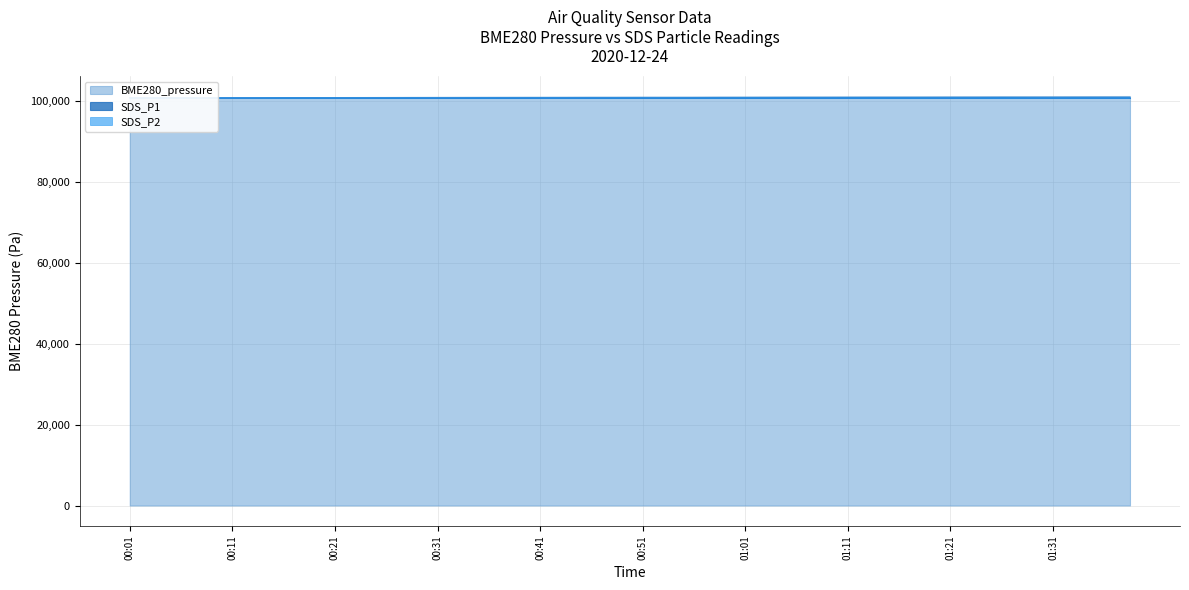

Reading left to right, transcribe all the data shown in this chart.

BME280_pressure: 00:01=100829.0	00:04=100838.4	00:06=100847.5	00:09=100853.3	00:11=100870.8	00:14=100874.3	00:16=100897.1	00:19=100892.6	00:21=100903.9	00:24=100912.7	00:26=100922.6	00:29=100938.6	00:31=100947.8	00:34=100956.9	00:36=100968.2	00:39=100978.4	00:41=100983.1	00:44=100990.9	00:46=101007.2	00:49=101008.6	00:51=101019.4	00:54=101016.6	00:56=101021.6	00:59=101039.5	01:01=101043.7	01:04=101053.6	01:06=101066.9	01:09=101067.7	01:11=101077.4	01:14=101086.3	01:16=101086.6	01:19=101092.9	01:21=101106.7	01:24=101110.6	01:26=101123.3	01:29=101124.7	01:31=101130.8	01:34=101141.5	01:36=101151.9	01:39=101157.6
SDS_P1: 00:01=100848.2	00:04=100839.6	00:06=100836.5	00:09=100837.3	00:11=100836.7	00:14=100835.0	00:16=100845.6	00:19=100843.6	00:21=100838.2	00:24=100837.8	00:26=100832.2	00:29=100840.8	00:31=100837.3	00:34=100838.2	00:36=100844.5	00:39=100837.3	00:41=100845.3	00:44=100845.1	00:46=100841.6	00:49=100837.0	00:51=100835.3	00:54=100836.5	00:56=100838.4	00:59=100847.3	01:01=100840.8	01:04=100841.9	01:06=100857.1	01:09=100847.0	01:11=100867.7	01:14=100867.1	01:16=100863.4	01:19=100855.0	01:21=100851.3	01:24=100858.5	01:26=100878.3	01:29=100858.5	01:31=100851.1	01:34=100864.8	01:36=100849.4	01:39=100853.7
SDS_P2: 00:01=100839.7	00:04=100838.2	00:06=100839.0	00:09=100839.0	00:11=100837.5	00:14=100836.9	00:16=100839.0	00:19=100839.7	00:21=100837.5	00:24=100840.3	00:26=100833.9	00:29=100843.3	00:31=100835.4	00:34=100835.4	00:36=100839.7	00:39=100836.0	00:41=100839.7	00:44=100835.4	00:46=100837.5	00:49=100837.5	00:51=100837.5	00:54=100837.5	00:56=100835.4	00:59=100839.7	01:01=100839.7	01:04=100837.5	01:06=100842.4	01:09=100846.1	01:11=100846.1	01:14=100848.2	01:16=100846.7	01:19=100841.8	01:21=100849.7	01:24=100846.1	01:26=100855.3	01:29=100843.9	01:31=100846.1	01:34=100846.1	01:36=100846.1	01:39=100843.9